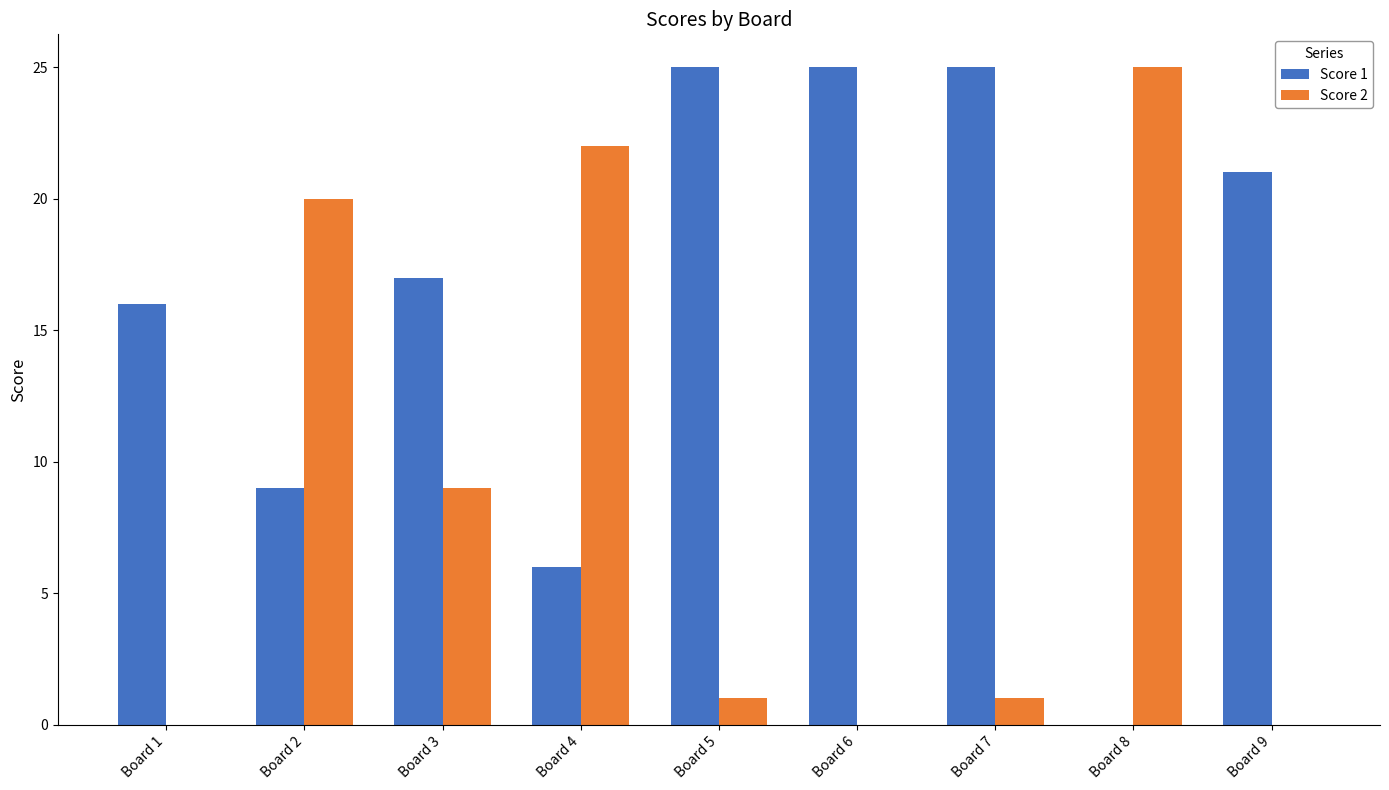

Where is Score 2 nearest to the value 12?

Board 3